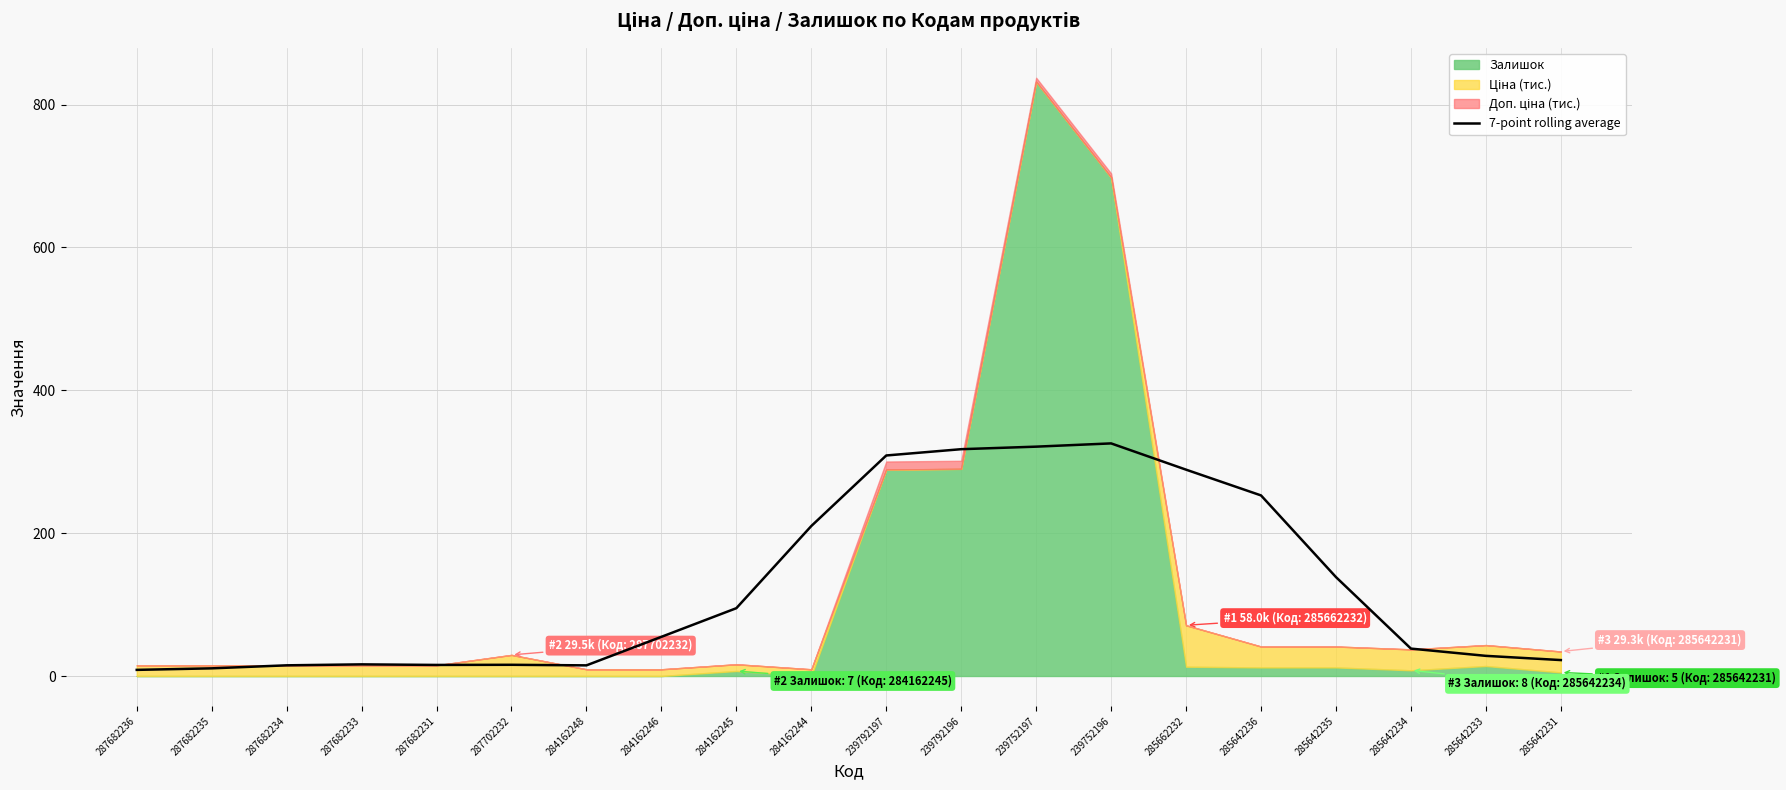

True or false: 7-point rolling average has a value of 15.5 at 287682231.

True